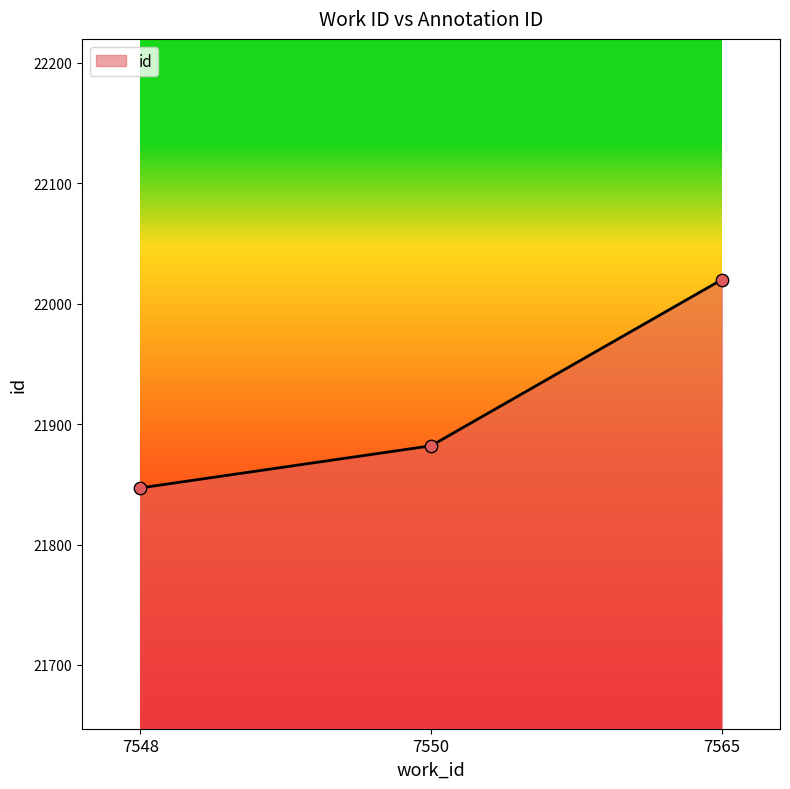

What is the ratio of the value at 7550 to the value at 7565?

1.0